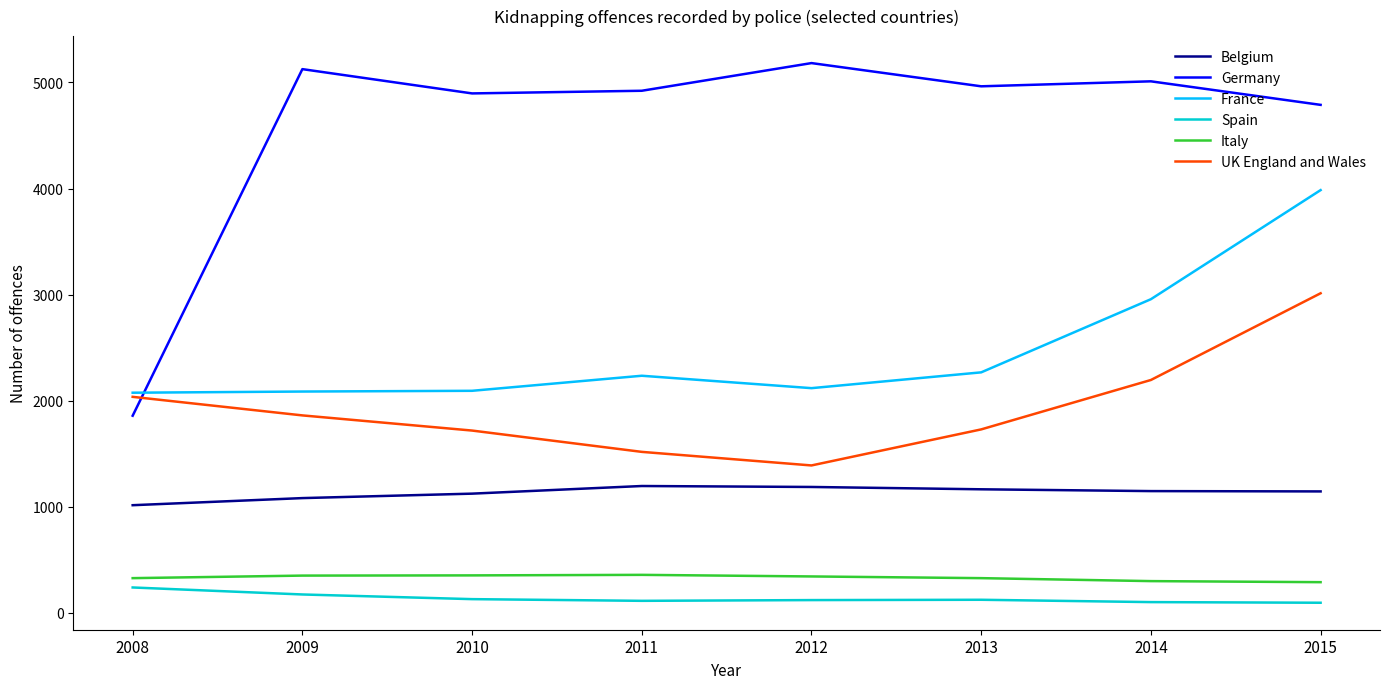

Is the value of France at 2015 greater than the value of Germany at 2010?

No